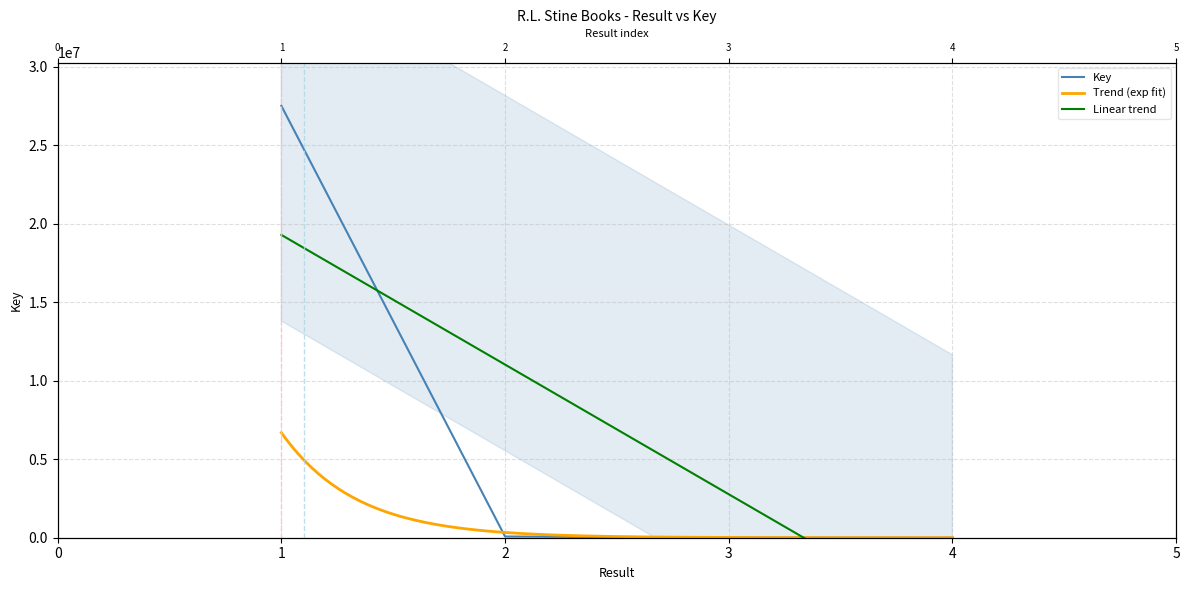

What is the approximate value at 2, to the nearest 100?

77000